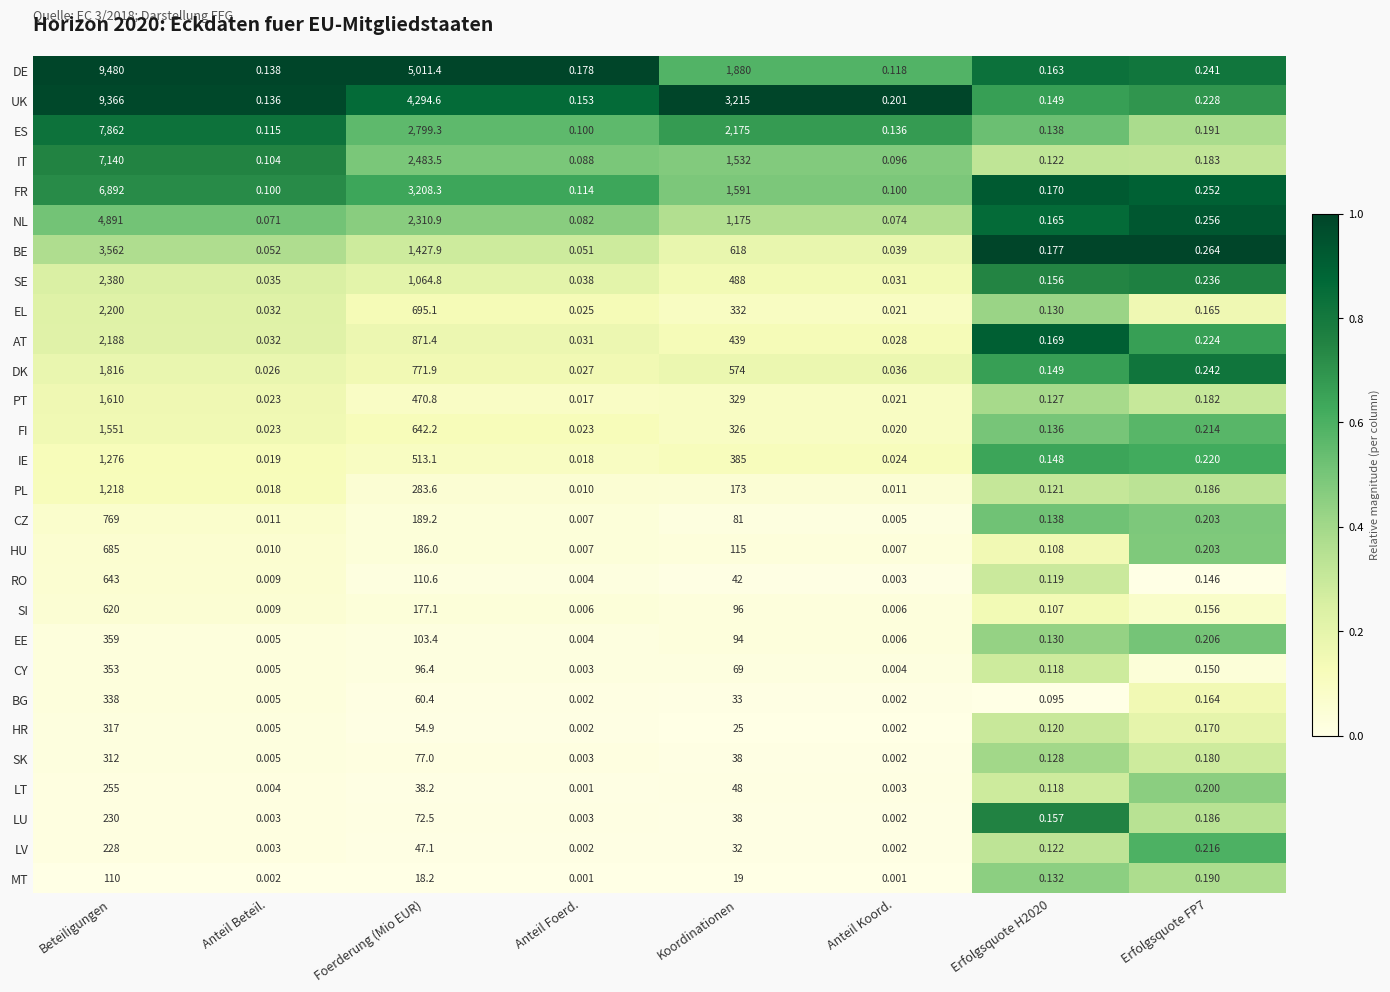

List the series in order of their peak value, highest first.

DE, UK, ES, IT, FR, NL, BE, SE, EL, AT, DK, PT, FI, IE, PL, CZ, HU, RO, SI, EE, CY, BG, HR, SK, LT, LU, LV, MT